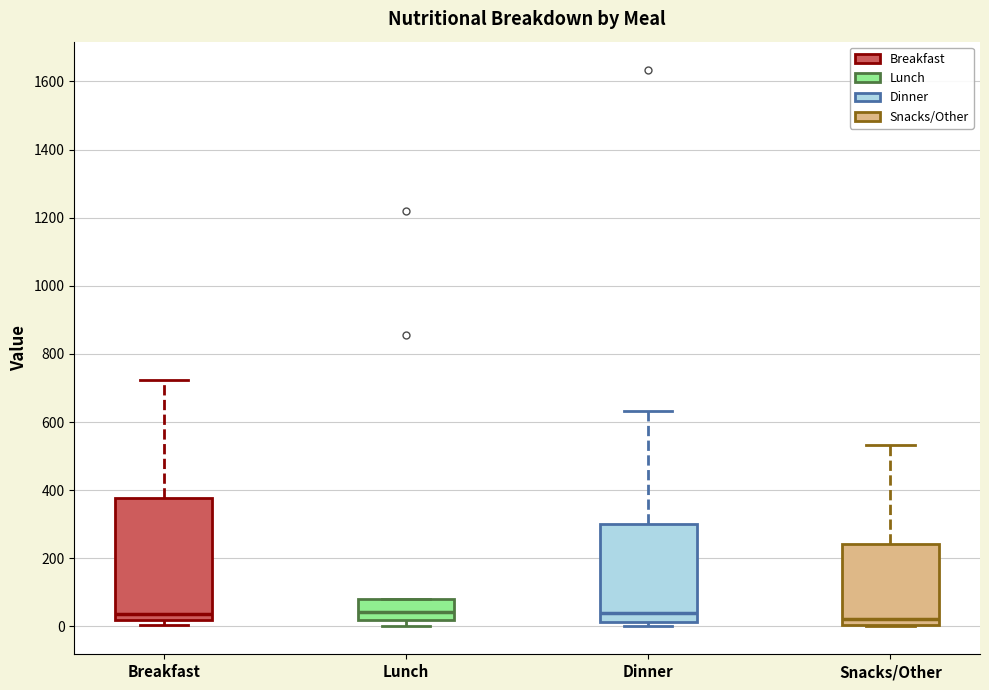

Reading left to right, read every box against the y-axis: the position of its median line, the range the box covers, and the ends of its whiskers. The values are not printed on the chart, so give them approximately, as read against the axis.

Breakfast: median 40, box 20 to 380, whiskers 0 to 720
Lunch: median 40, box 20 to 80, whiskers 0 to 80
Dinner: median 40, box 20 to 300, whiskers 0 to 640
Snacks/Other: median 20, box 0 to 240, whiskers 0 to 540